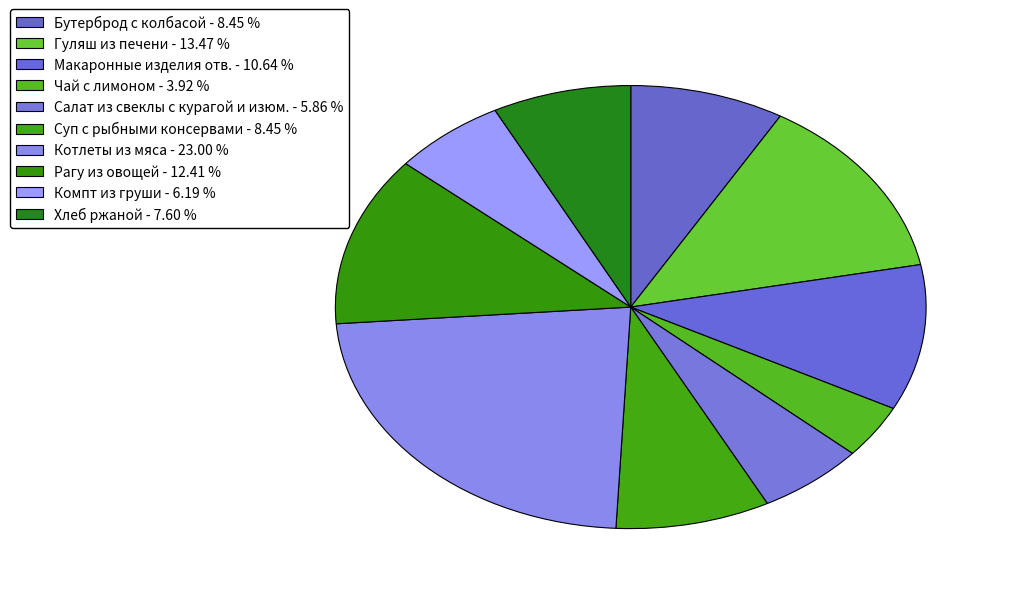

Does Гуляш из печени represent more than half of the total?

No